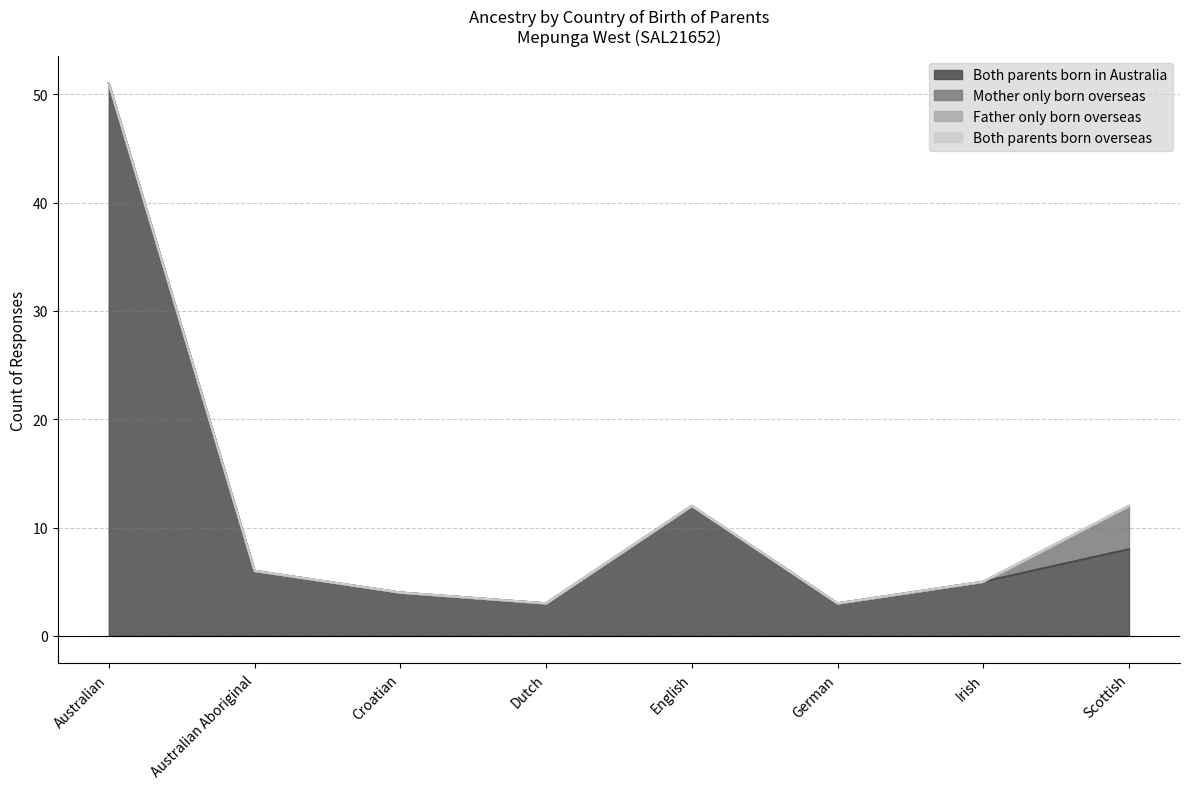

True or false: Both parents born overseas has more than 1 points higher than both neighbors.

False